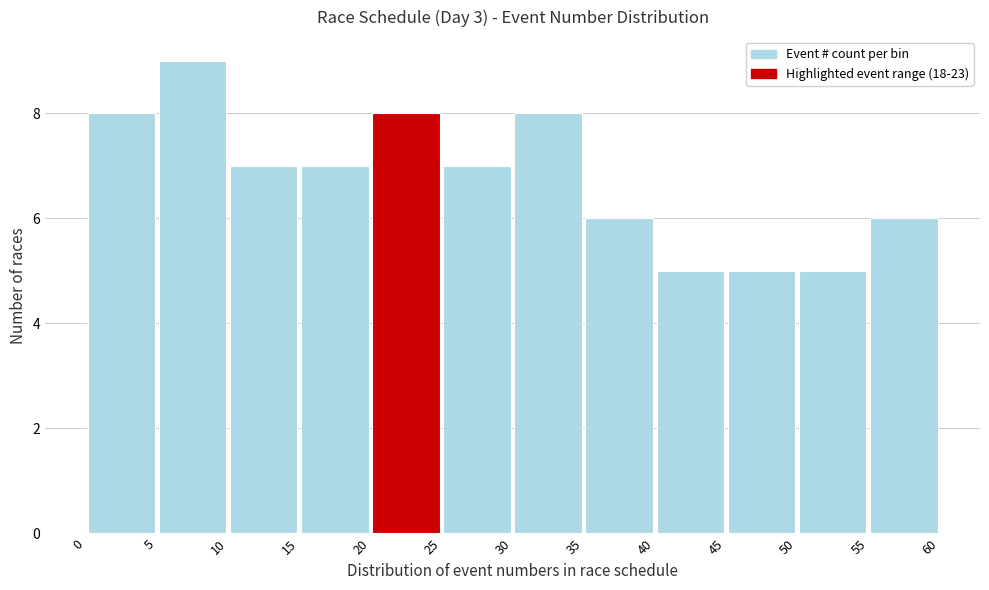

Reading left to right, list every bar in this chart as the range it spans on the x-axis followed by its height. The values are not printed on the chart, so give them approximately, as read against the axis.

0 to 5: 8
5 to 10: 9
10 to 15: 7
15 to 20: 7
20 to 25: 8
25 to 30: 7
30 to 35: 8
35 to 40: 6
40 to 45: 5
45 to 50: 5
50 to 55: 5
55 to 60: 6